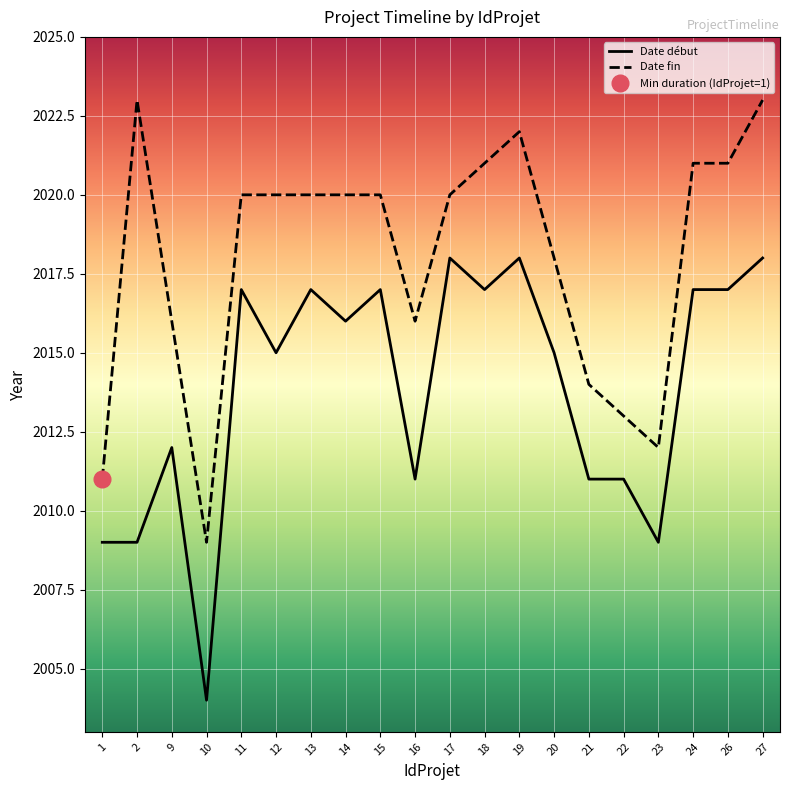

Reading left to right, what are all the values shown in this chart?

Date début: 1=2009	2=2009	9=2012	10=2004	11=2017	12=2015	13=2017	14=2016	15=2017	16=2011	17=2018	18=2017	19=2018	20=2015	21=2011	22=2011	23=2009	24=2017	26=2017	27=2018
Date fin: 1=2011	2=2023	9=2016	10=2009	11=2020	12=2020	13=2020	14=2020	15=2020	16=2016	17=2020	18=2021	19=2022	20=2018	21=2014	22=2013	23=2012	24=2021	26=2021	27=2023